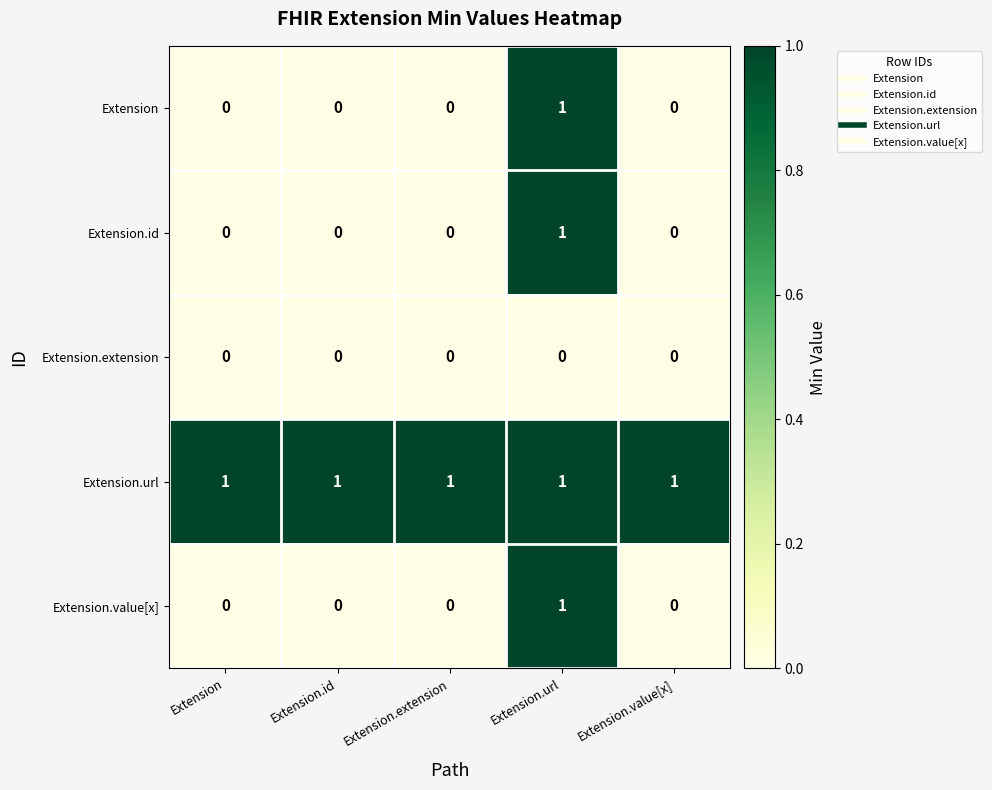

What is the total value across all series at Extension.extension?

1